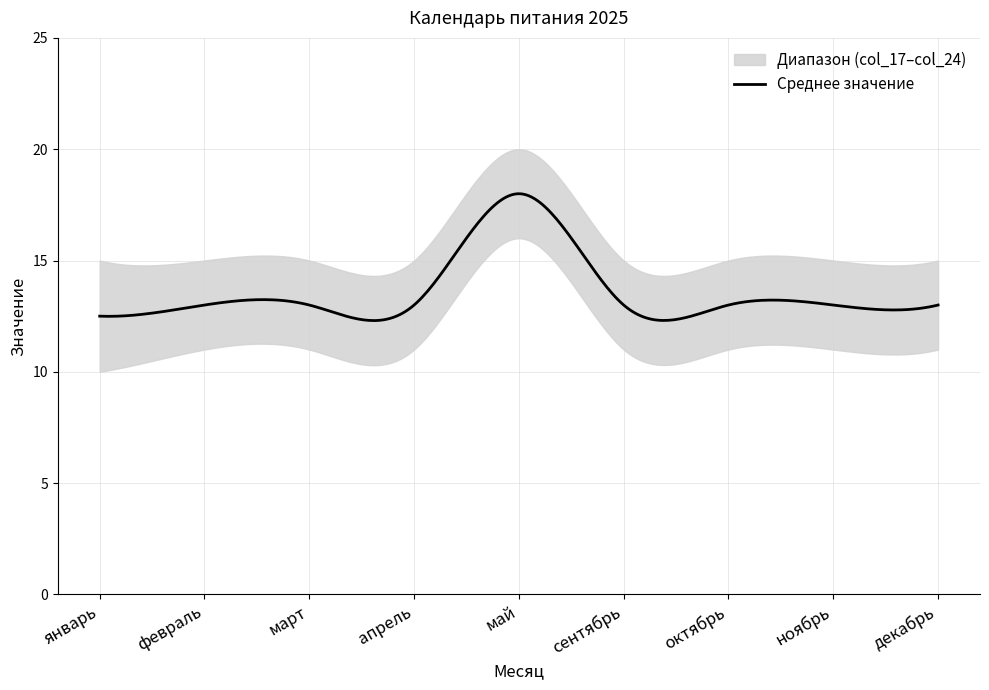

How many col_24 values are between 15 and 16?

8